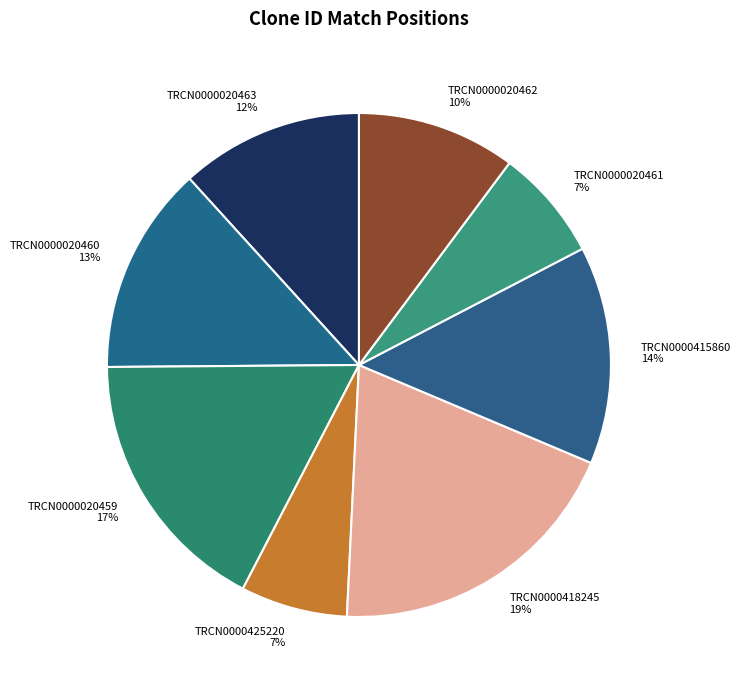

Combined, do TRCN0000020459 and TRCN0000425220 account for over 50%?

No